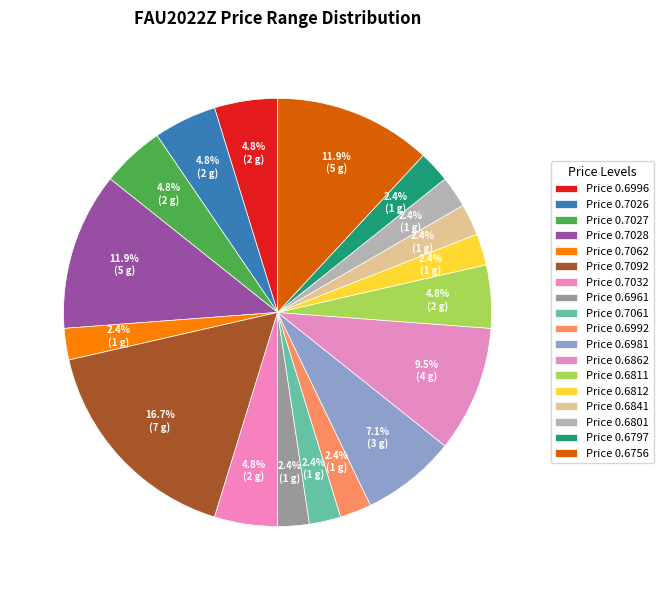

How many segments does this pie chart have?

18